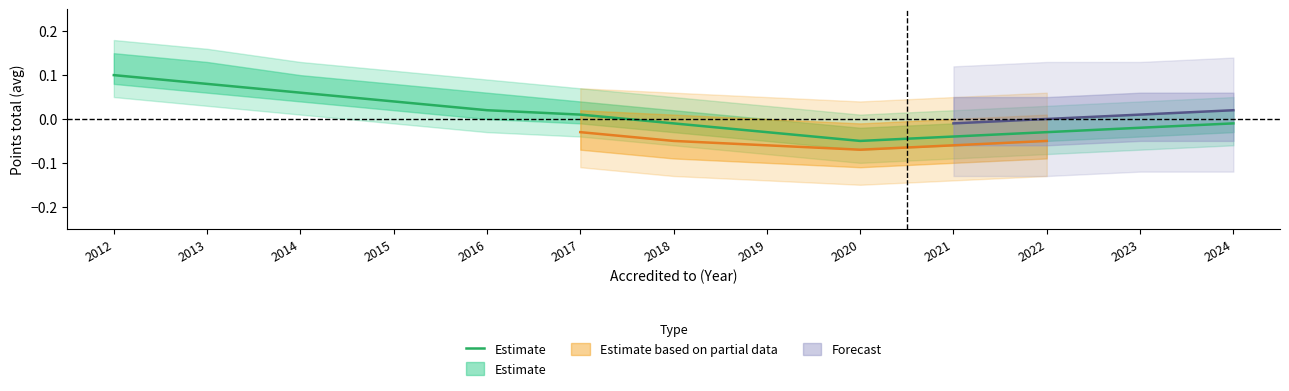

Between 2020 and 2013, which is larger?

2013